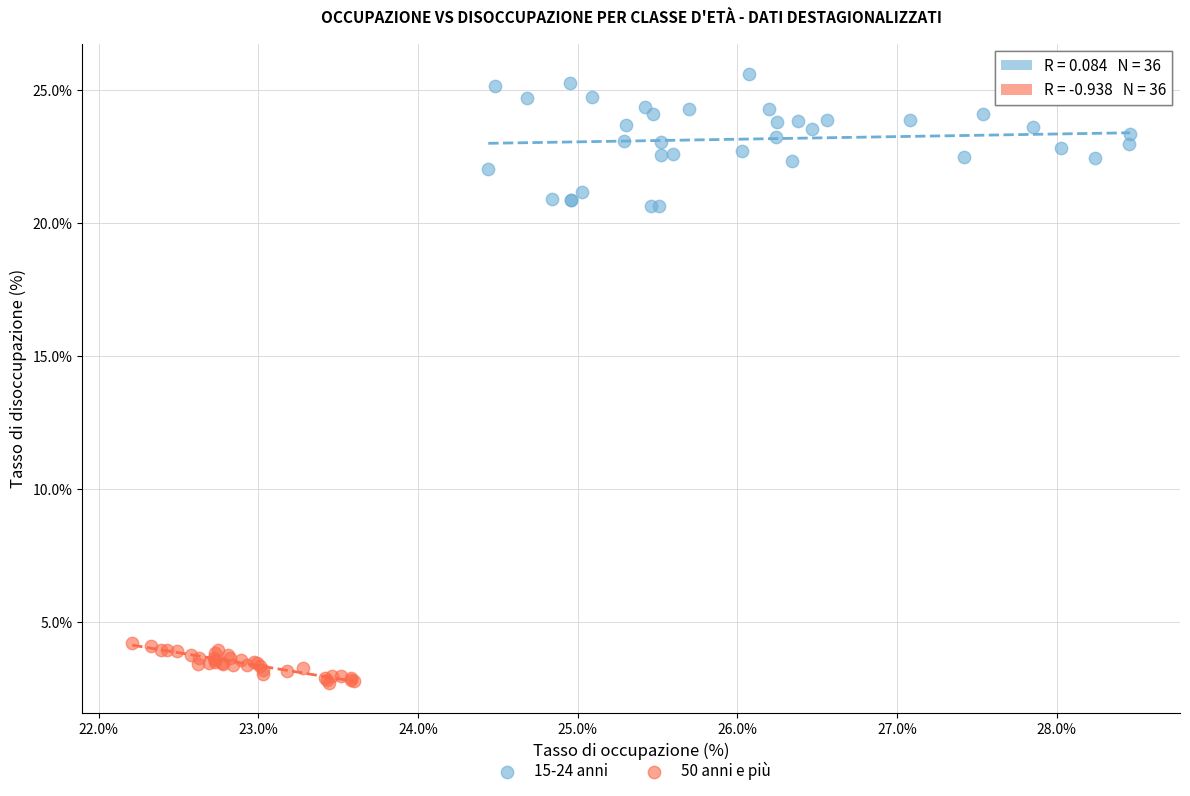

Which series contains the lowest Y value?

50 anni e più